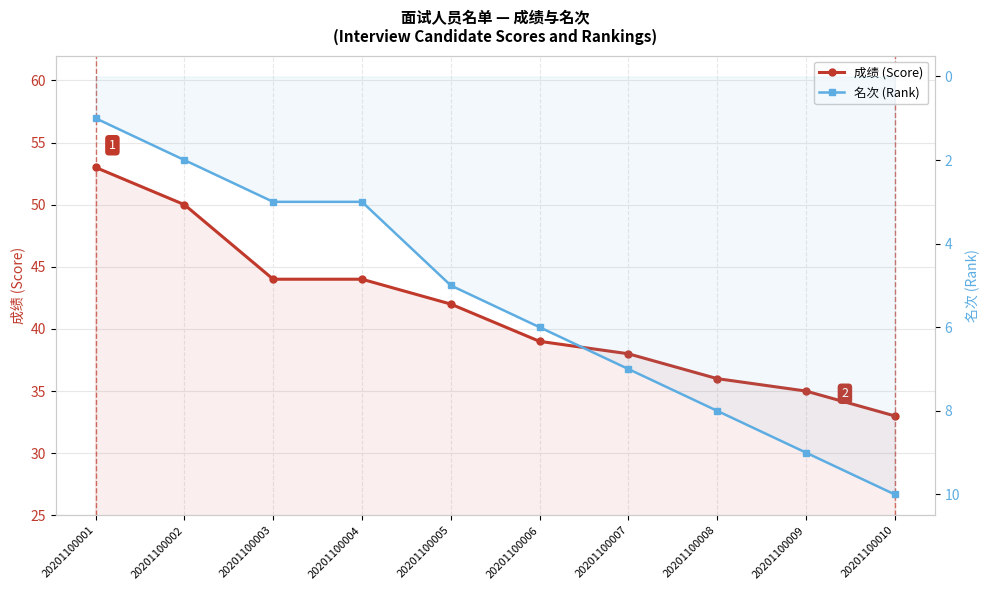

True or false: 成绩 (Score) and 名次 (Rank) intersect in this chart.

False